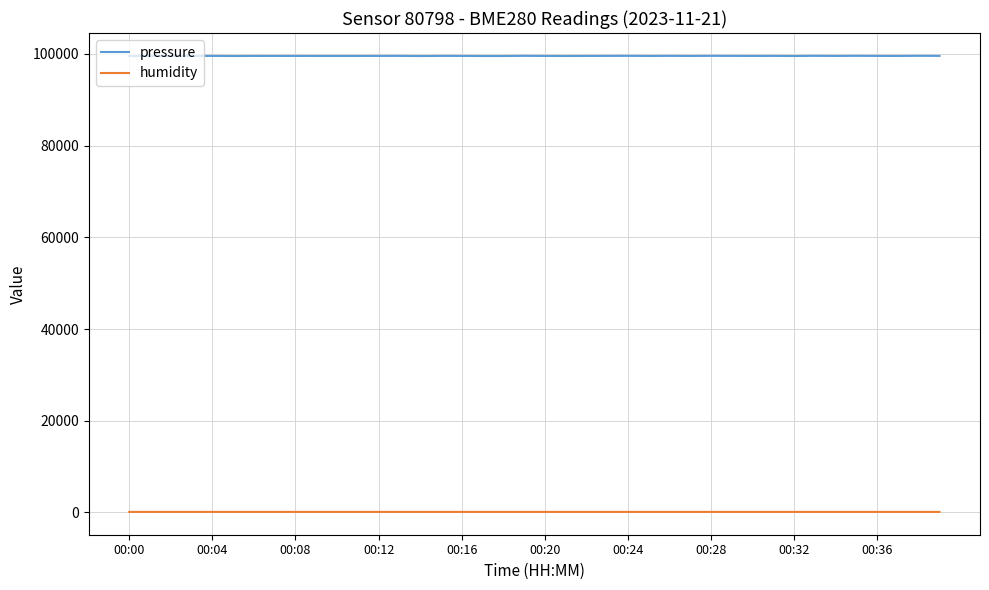

Which series has the largest range (max minus min)?

pressure